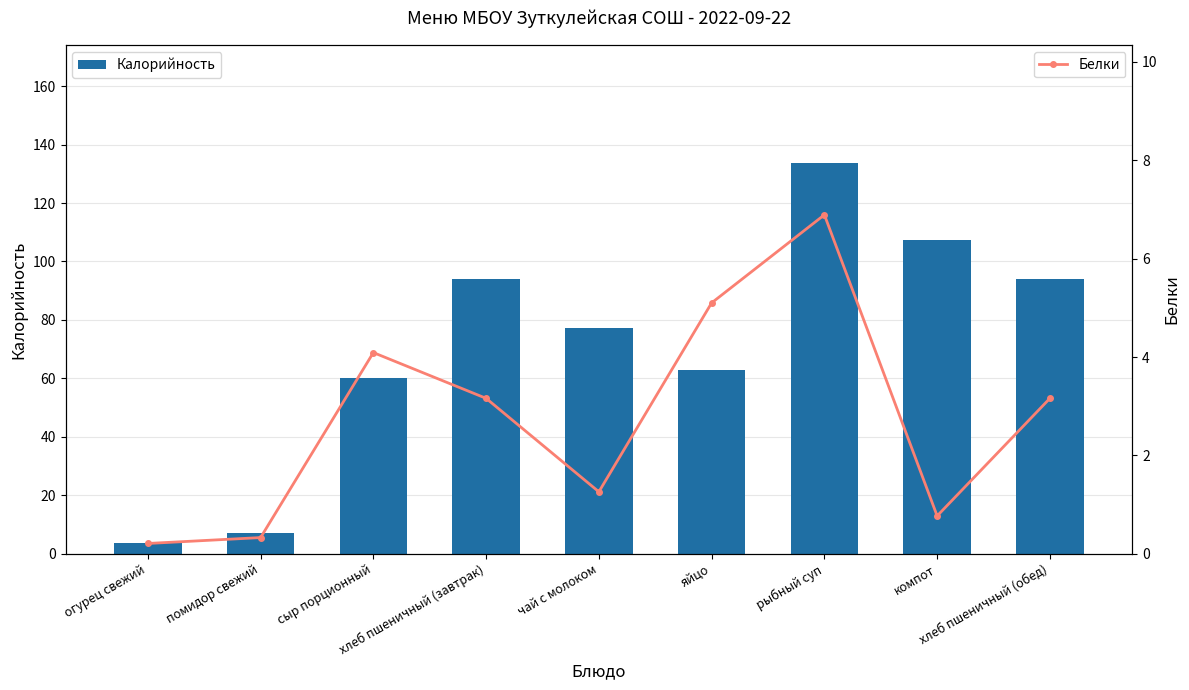

Reading left to right, transcribe all the data shown in this chart.

Калорийность: 3.6	7.2	60.0	94.0	77.4	63.0	133.8	107.5	94.0
Белки: 0.2	0.3	4.1	3.2	1.3	5.1	6.9	0.8	3.2